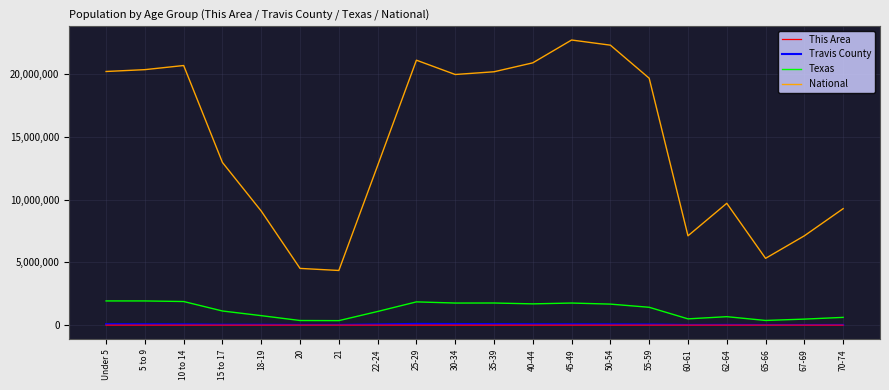

How many values in the National series are below 19664805?

10